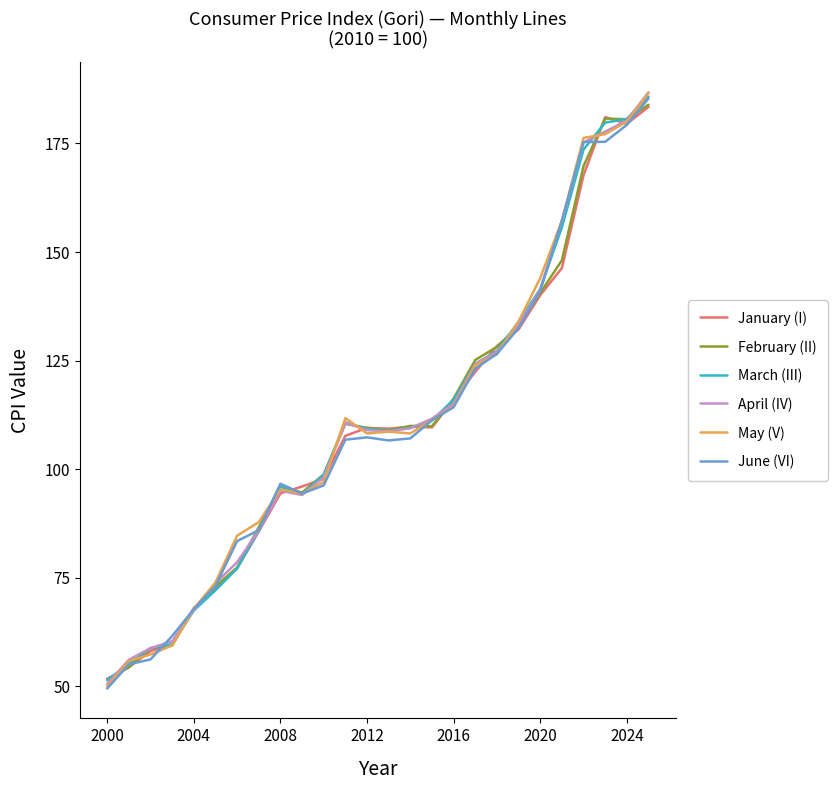

What is the maximum value for April (IV)?

186.8